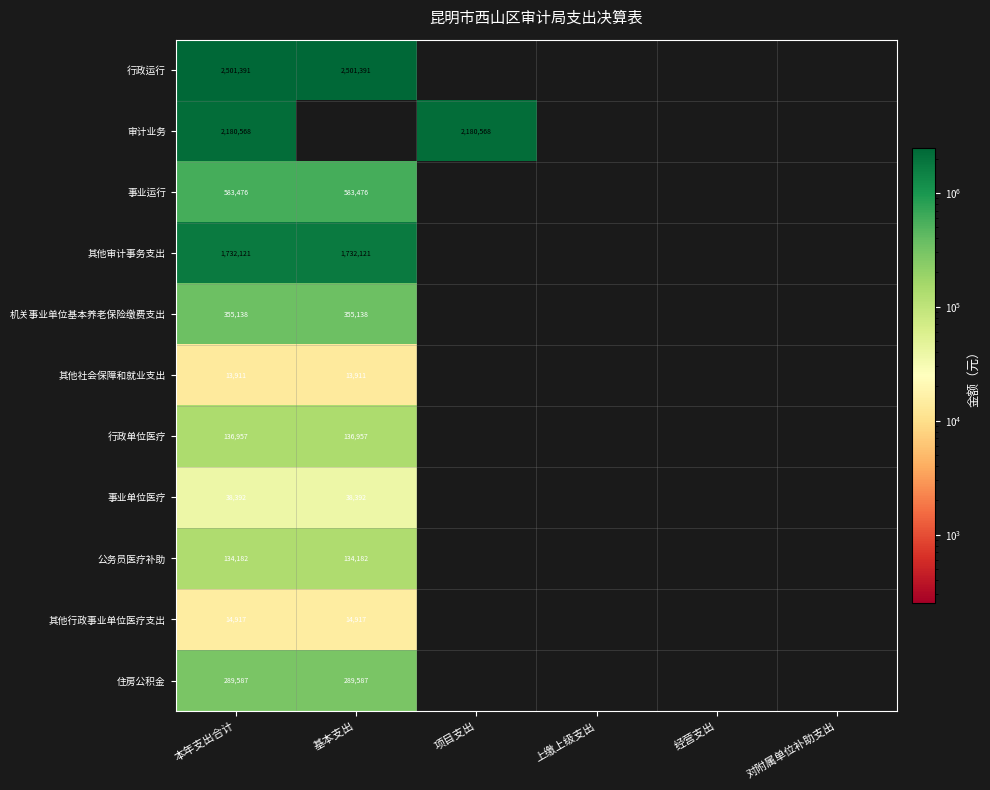

Is the value of 其他行政事业单位医疗支出 at 本年支出合计 greater than the value of 公务员医疗补助 at 本年支出合计?

No